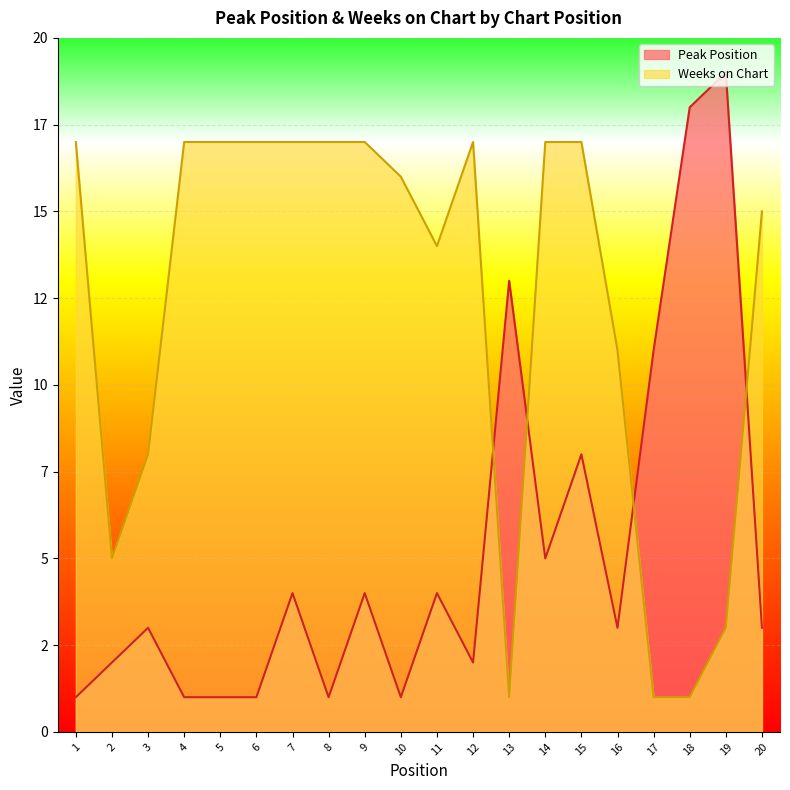

At which label does Peak Position first exceed 3?

7